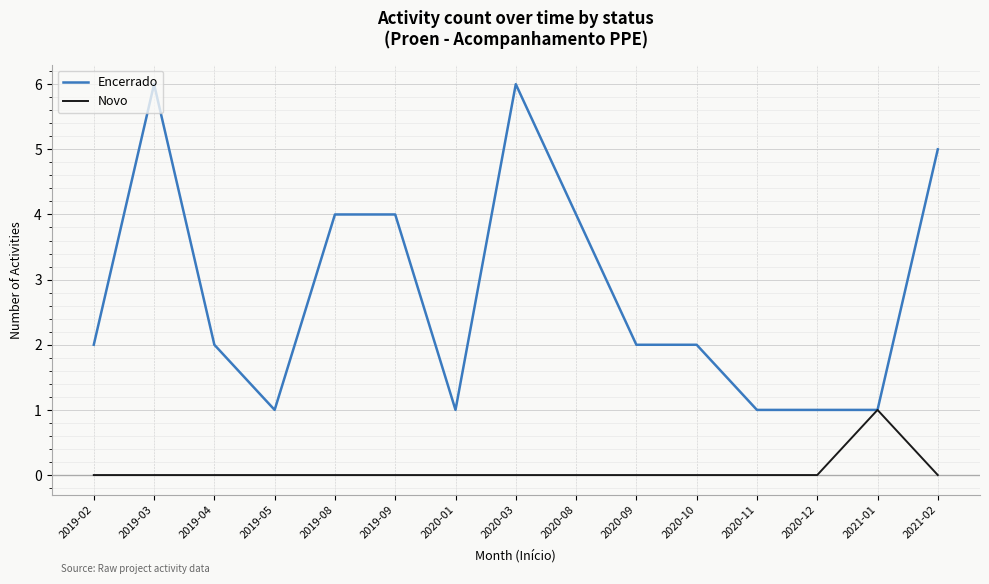

What is the difference between the second highest and minimum values in the Encerrado series?

5